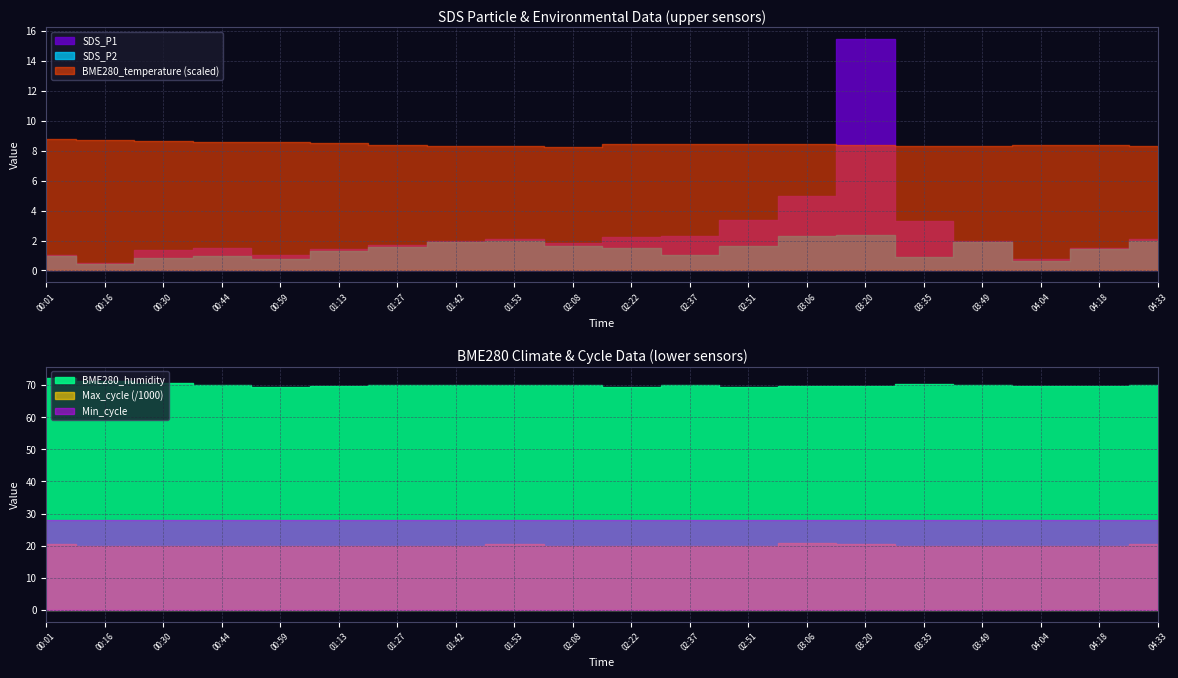

How many values in the SDS_P2 series are below 1?

7